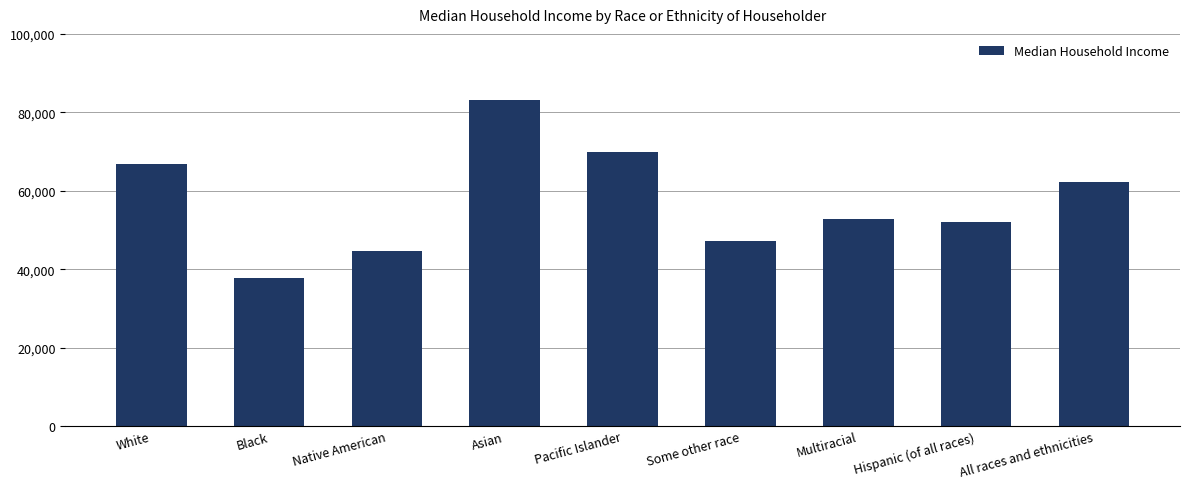

The chart shows a value of 52154 at Hispanic (of all races). True or false?

True